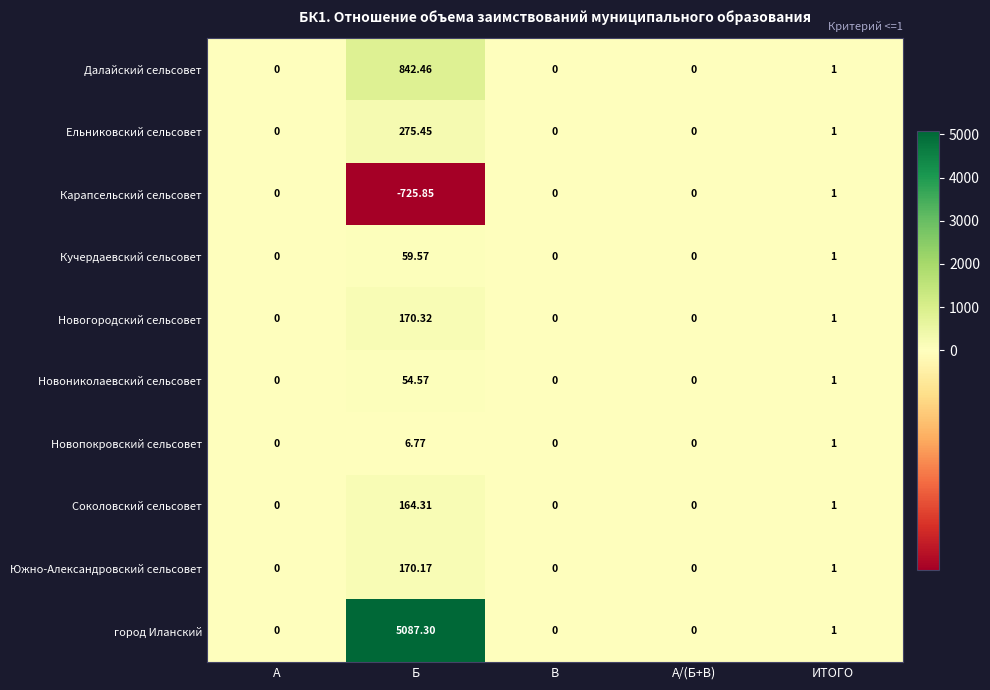

Which series has the largest range (max minus min)?

город Иланский